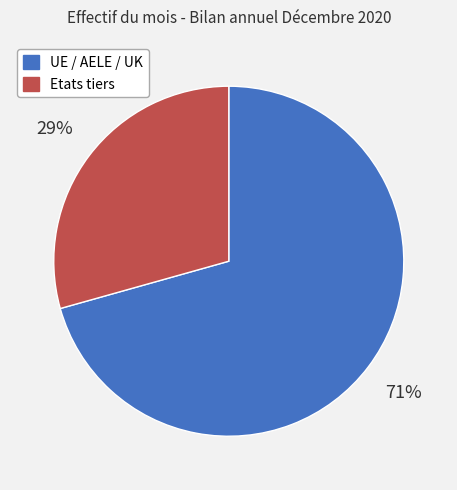

Count the number of slices in the pie.

2